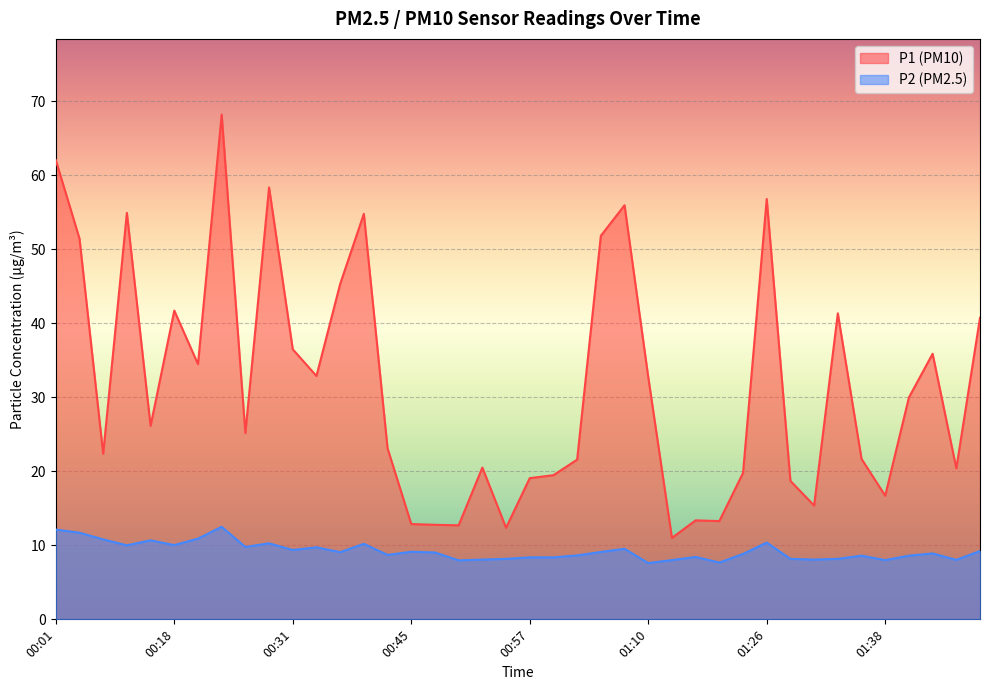

List the series in order of their peak value, highest first.

P1 (PM10), P2 (PM2.5)